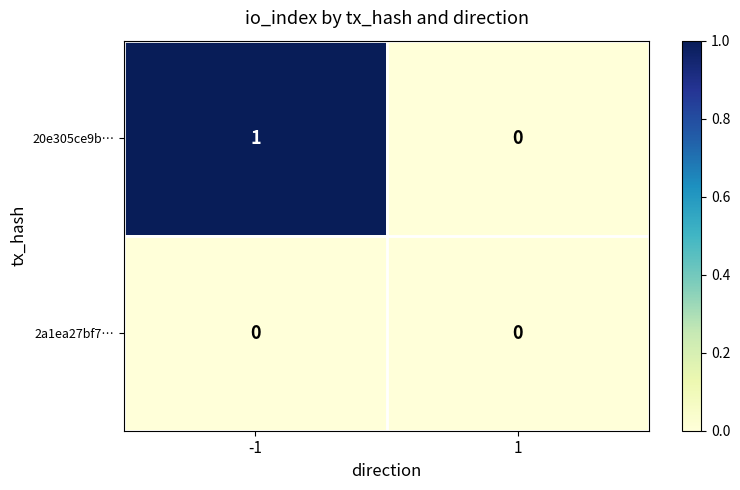

The value of 20e305ce9b… at 1 is 0. True or false?

True